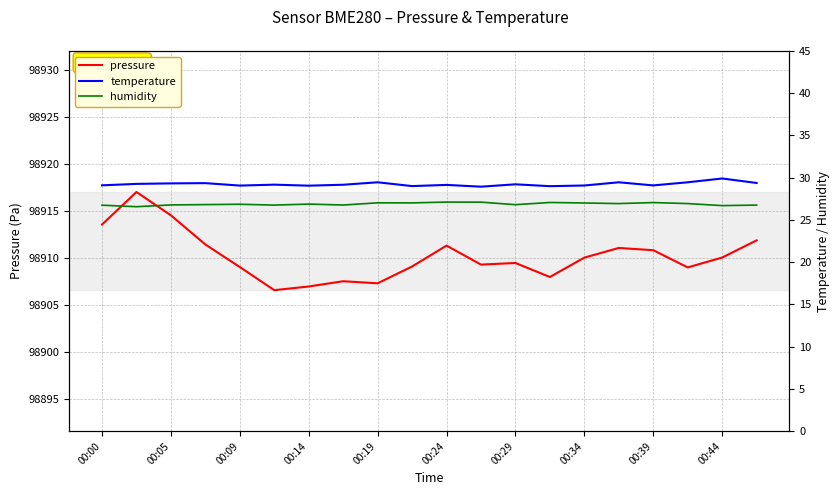

What is the difference between the second highest and second lowest values in the temperature series?

0.5